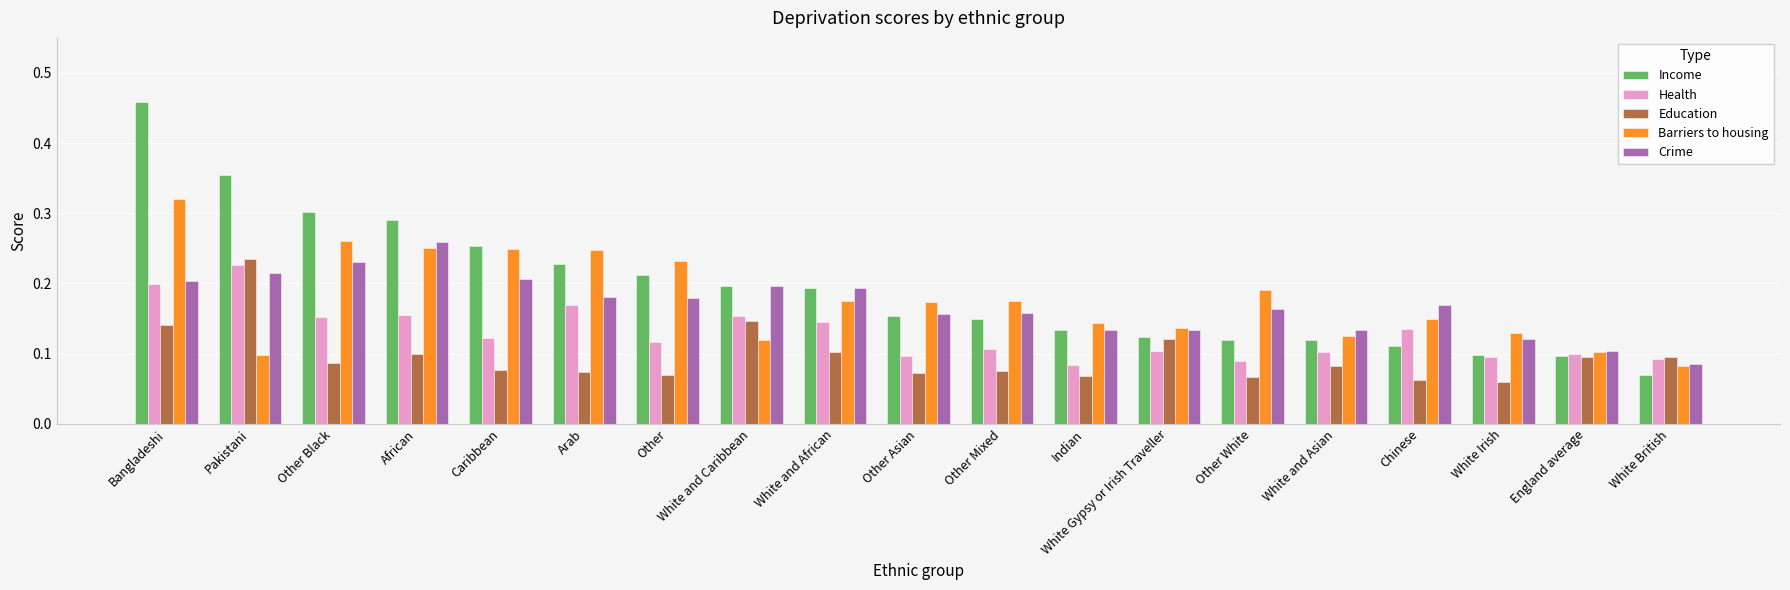

At which category is the sum across all series the highest?

Bangladeshi